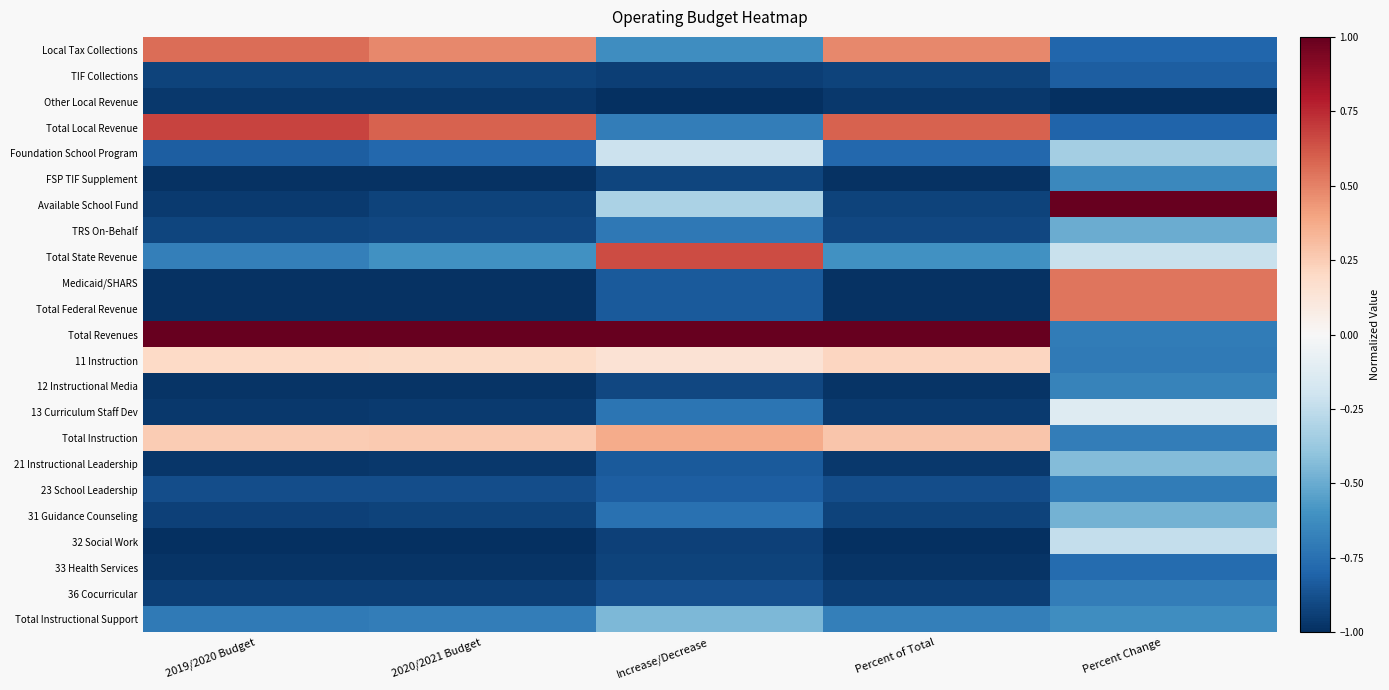

What is the difference between the highest and lowest values at 2020/2021 Budget?

2.0